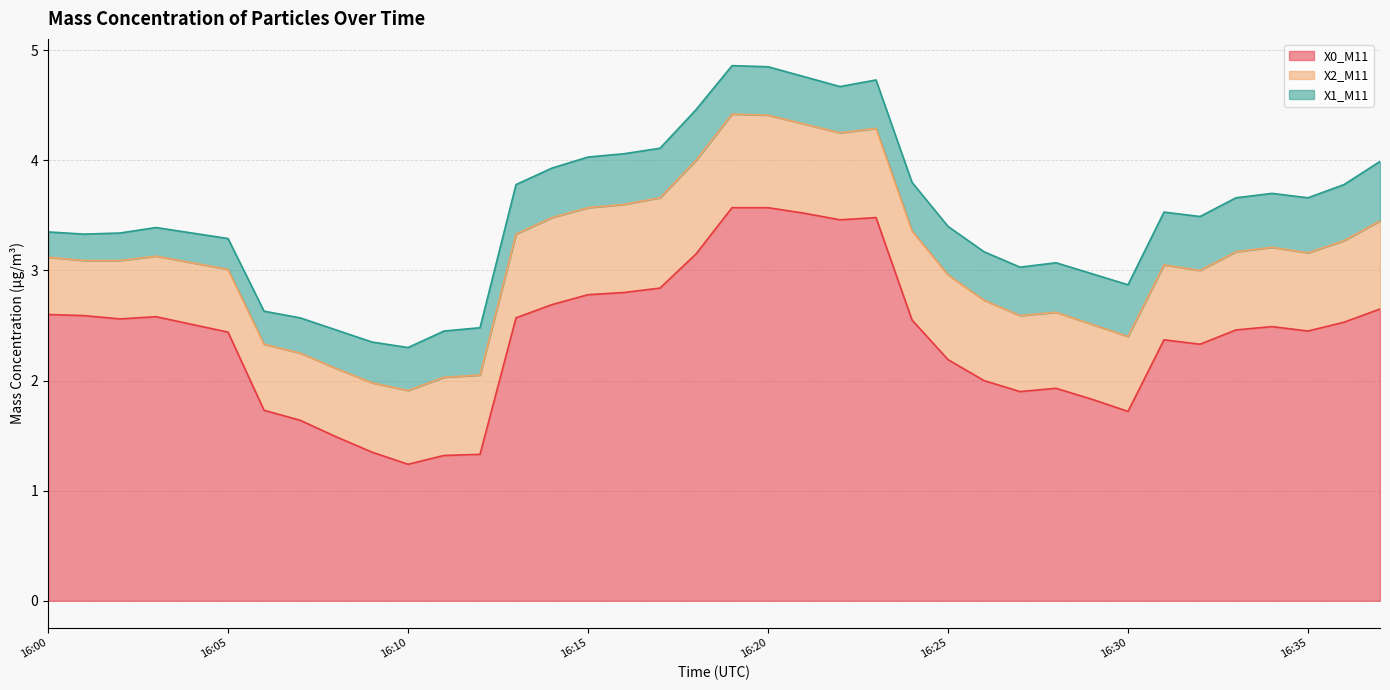

True or false: X2_M11 and X1_M11 intersect in this chart.

False